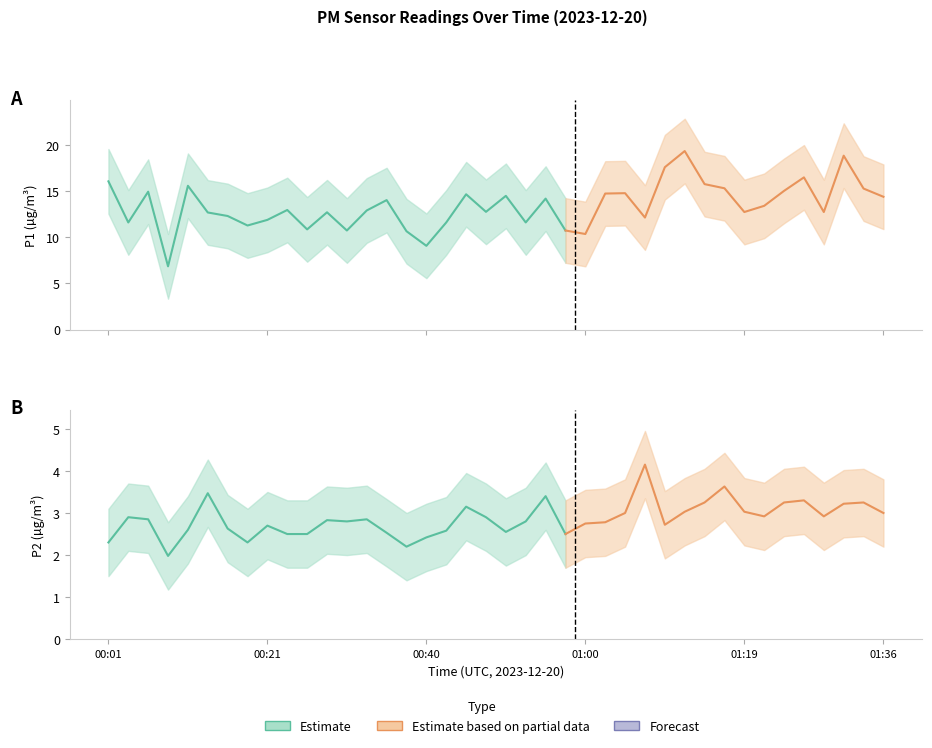

At which category is the sum across all series the highest?

01:12